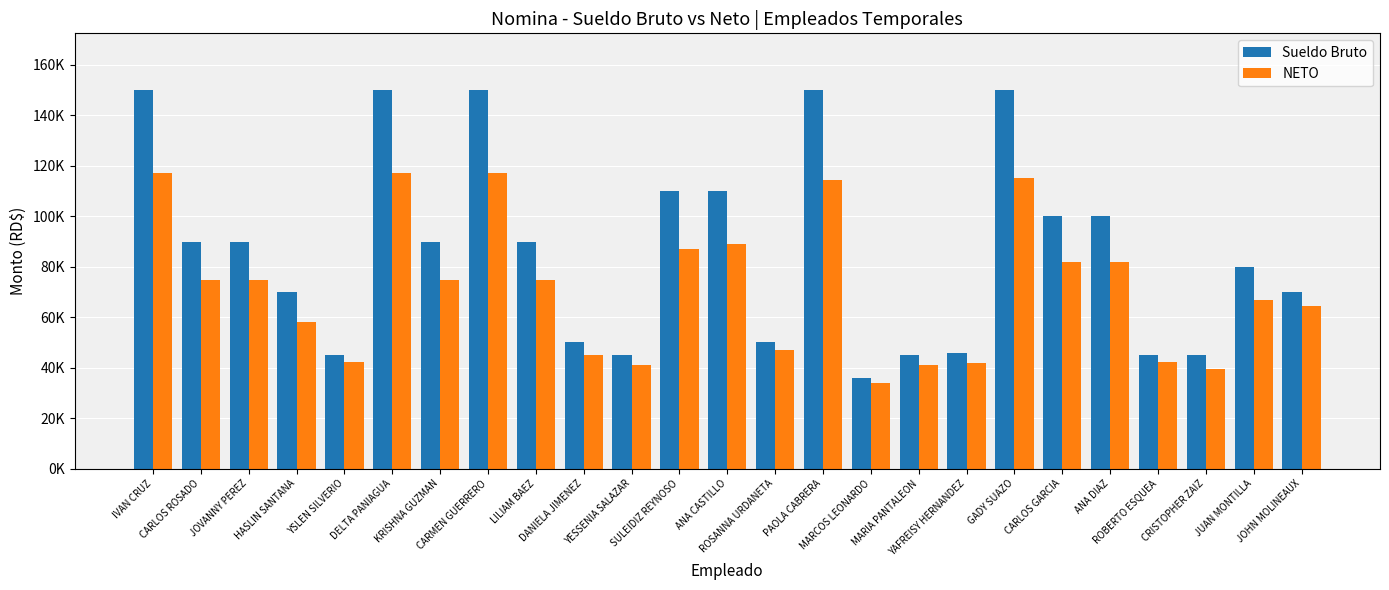

What position from the left is CARMEN GUERRERO?

8